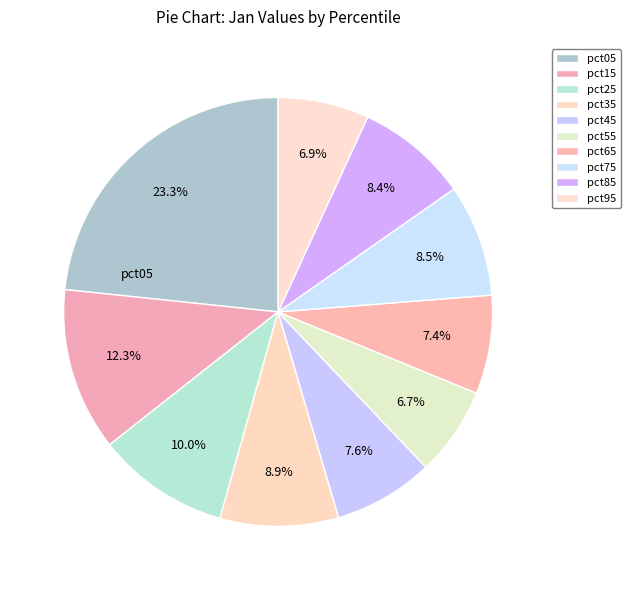

How many slices are in this pie chart?

10